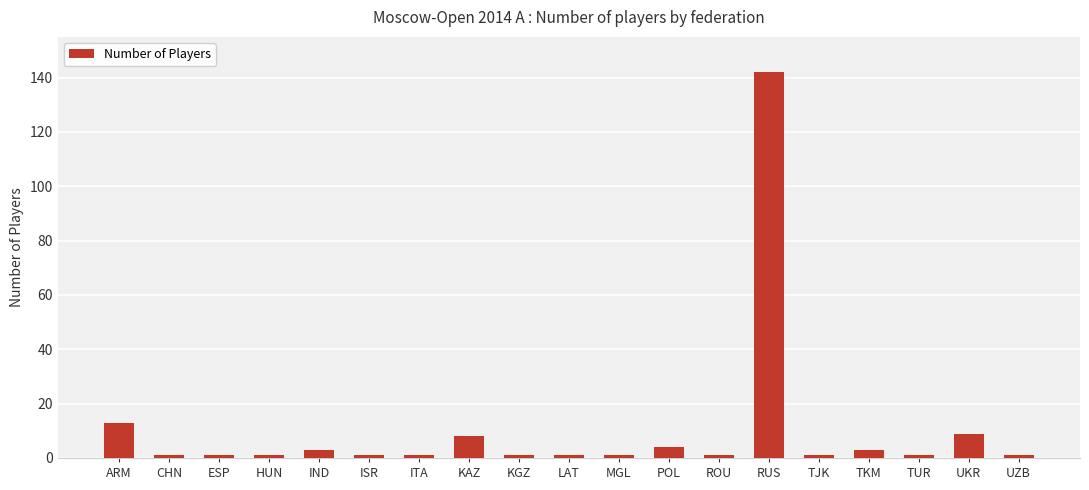

The value at LAT is 1. True or false?

True